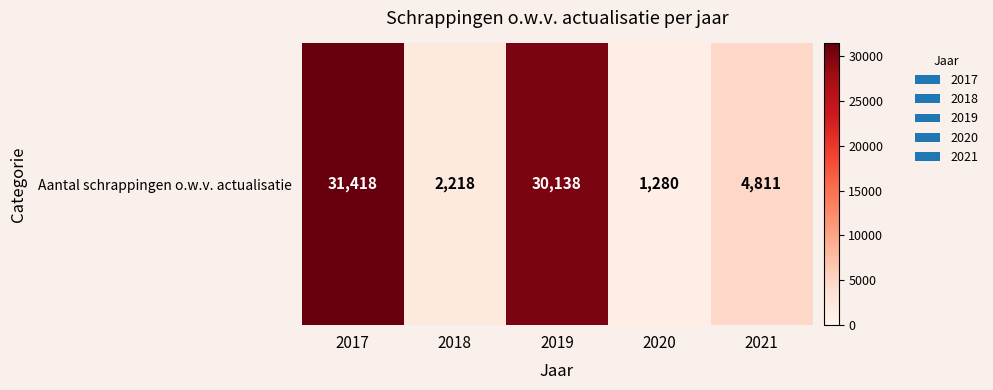

What is the minimum value shown in the chart?

1280